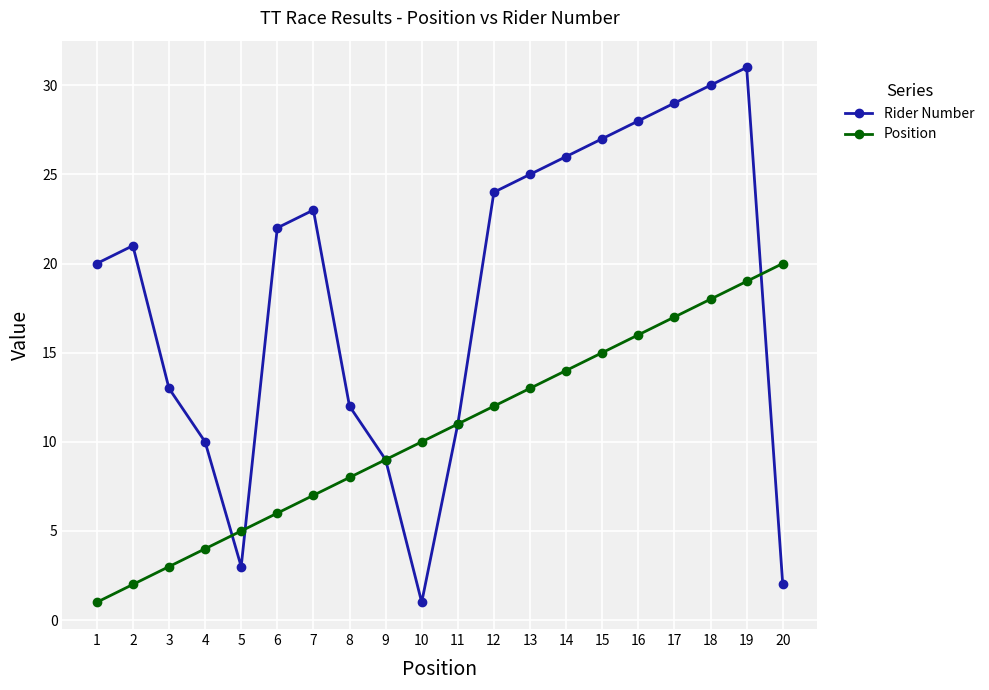

True or false: Position and Rider Number intersect in this chart.

True